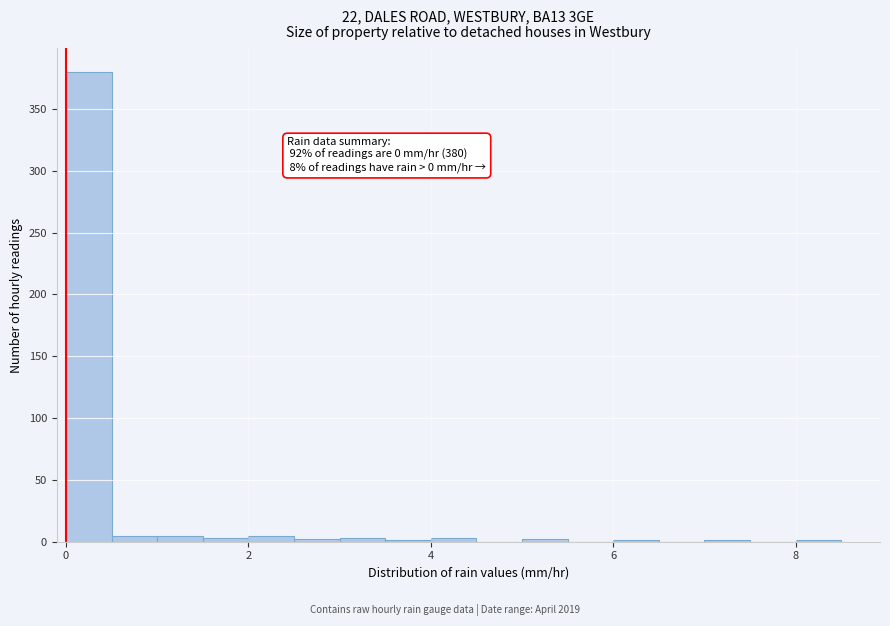

Read against the x-axis, roughly where is the centre of the tallest bar?

0.2